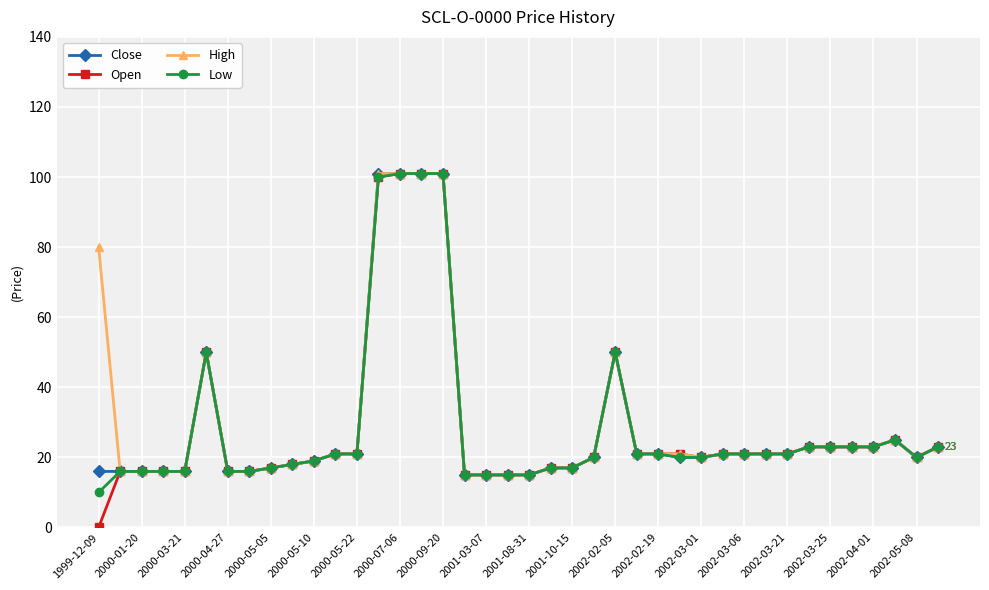

True or false: Close has more than 0 interior local peaks.

True